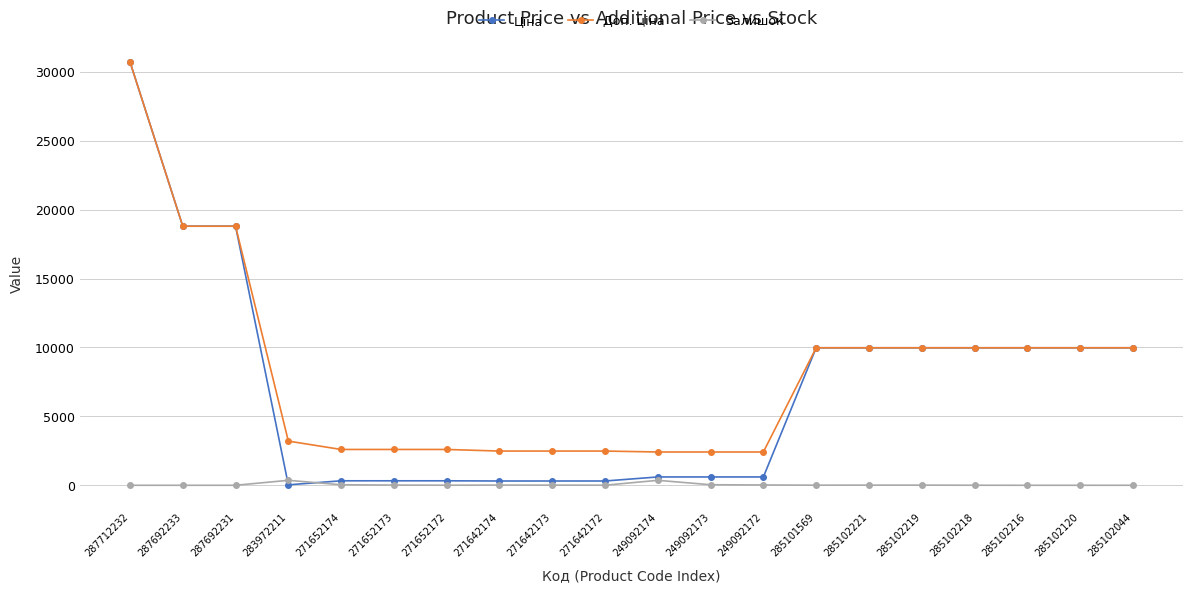

How many lines are shown in the chart?

3